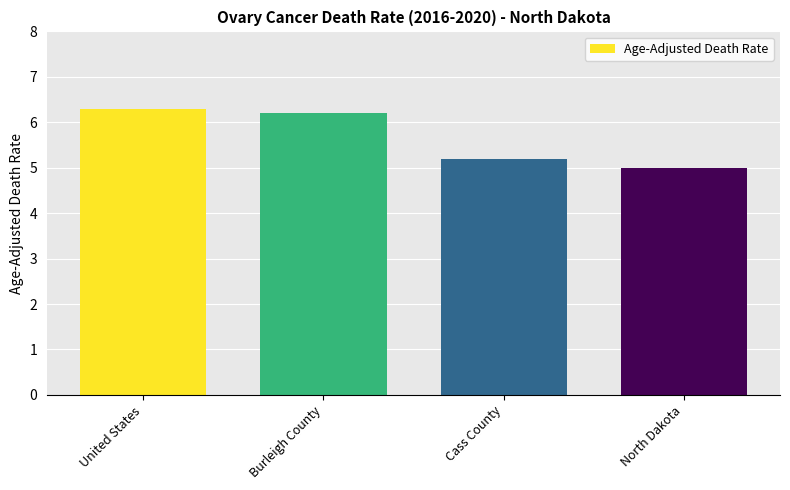

What is the value of the 2nd bar from the left?

6.2